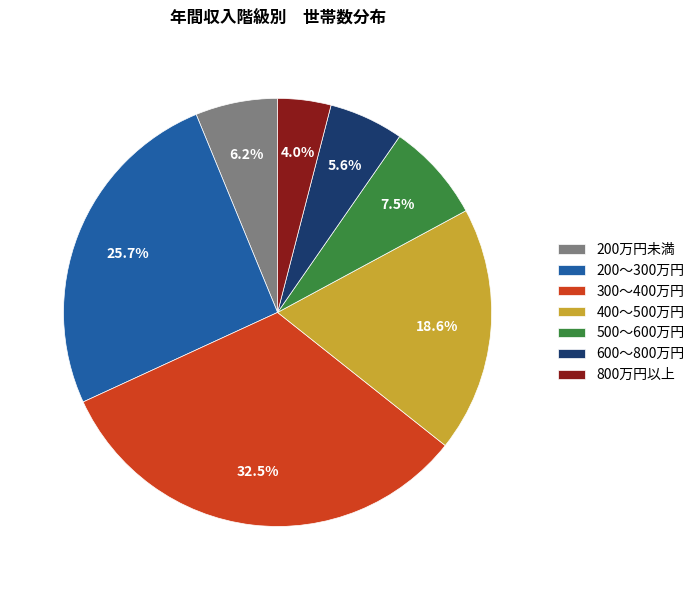

Approximately how many times larger is the value at 200～300万円 compared to 800万円以上?

6.4